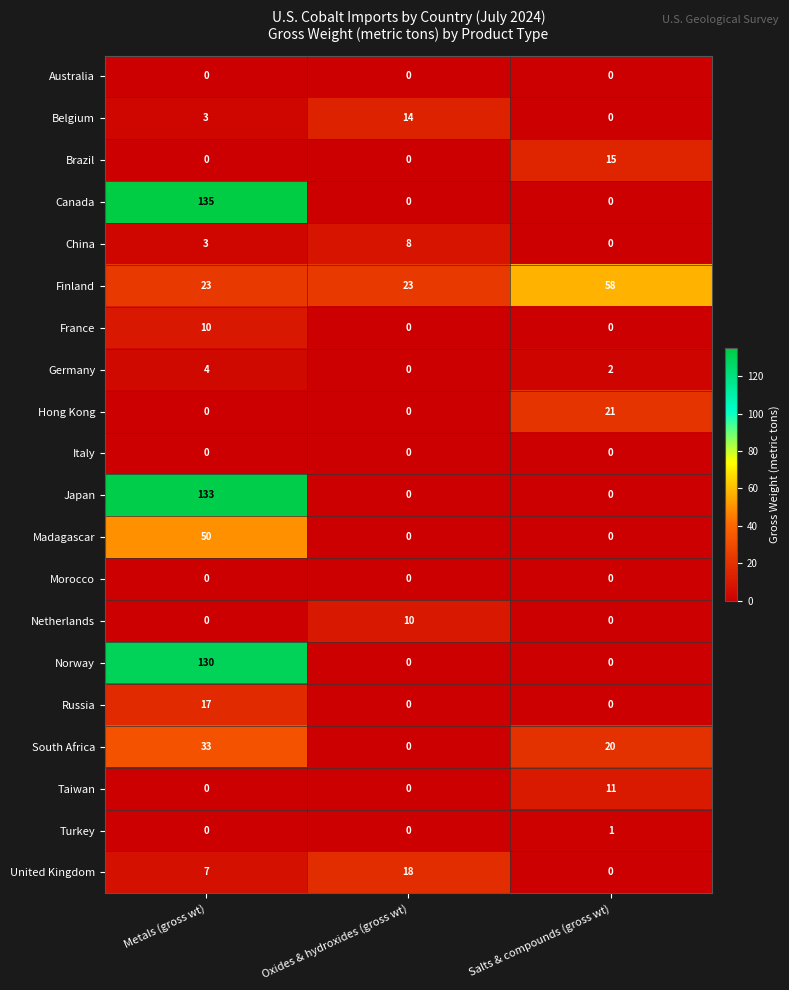

How many Netherlands values are between 0 and 10?

3